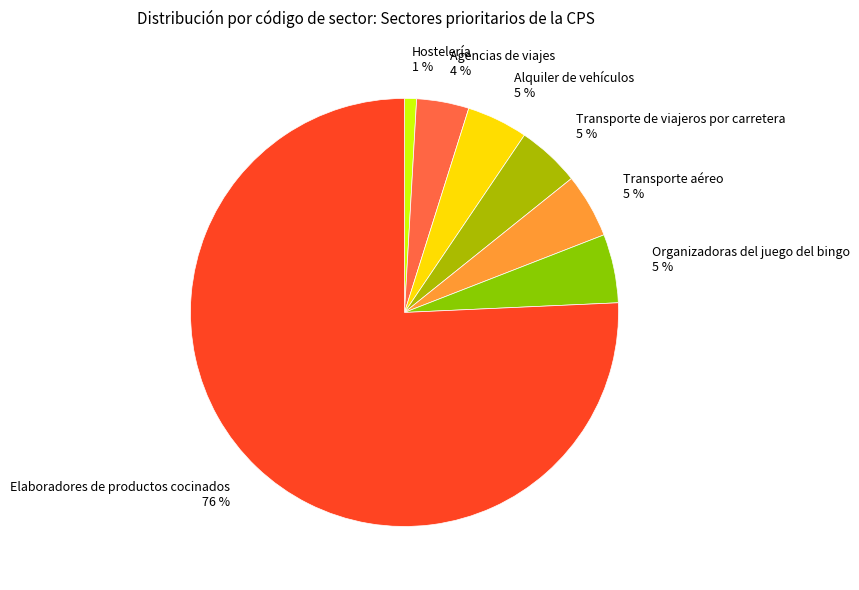

To the nearest percent, what is the average slice percentage?

14%